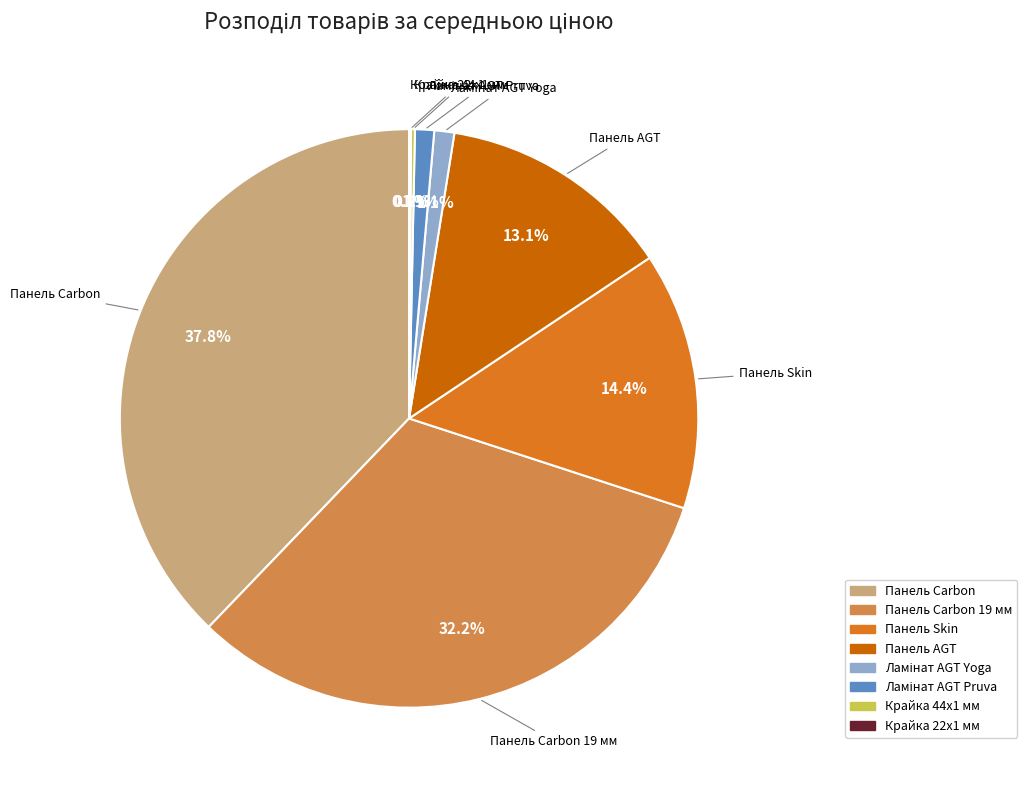

Does any single category account for the majority?

No